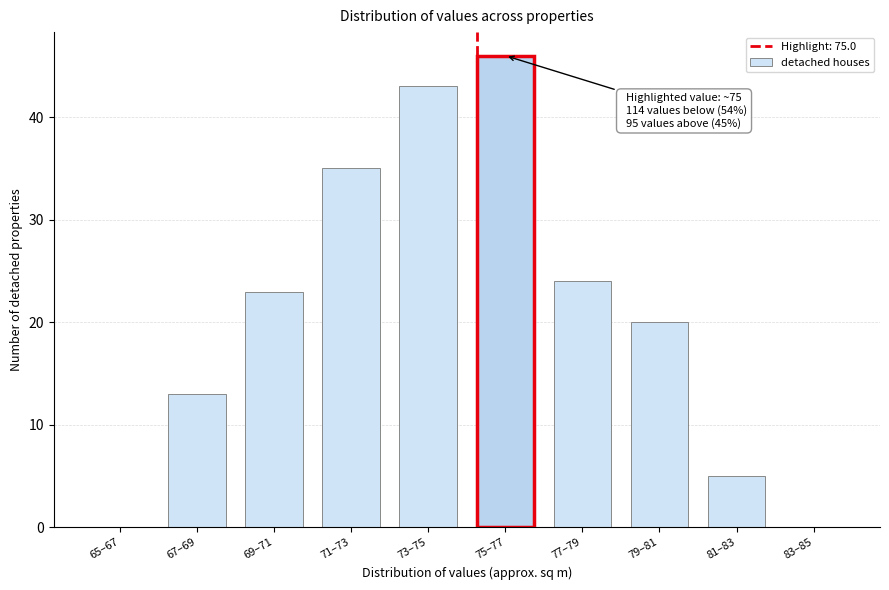

Reading left to right, list all the values displayed in this chart.

65–67=0	67–69=13	69–71=23	71–73=35	73–75=43	75–77=46	77–79=24	79–81=20	81–83=5	83–85=0